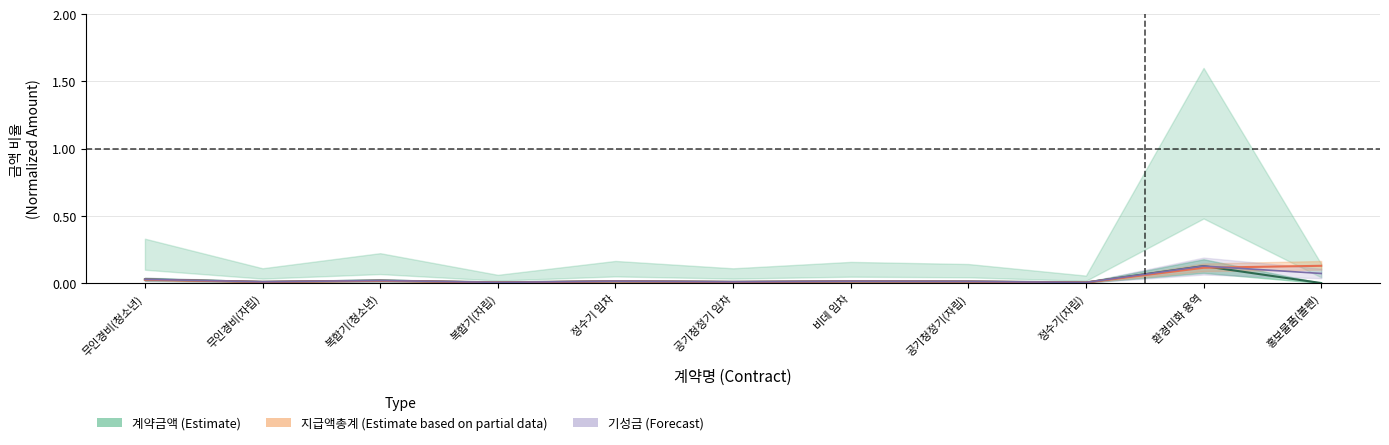

The value of 지급액총계 at 공기청정기(자립) is 0.0. True or false?

False